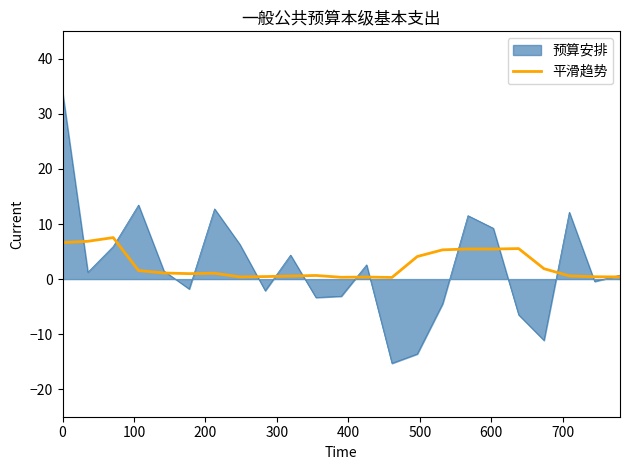

What is the greatest value displayed?

34.0